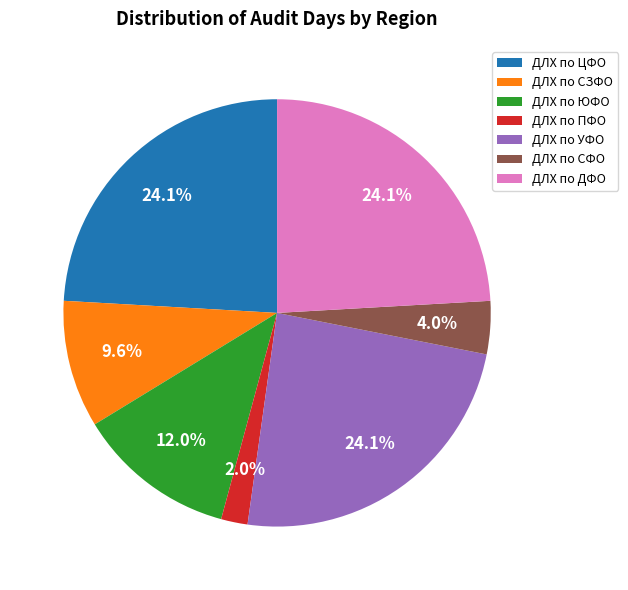

Which slice is the smallest?

ДЛХ по ПФО